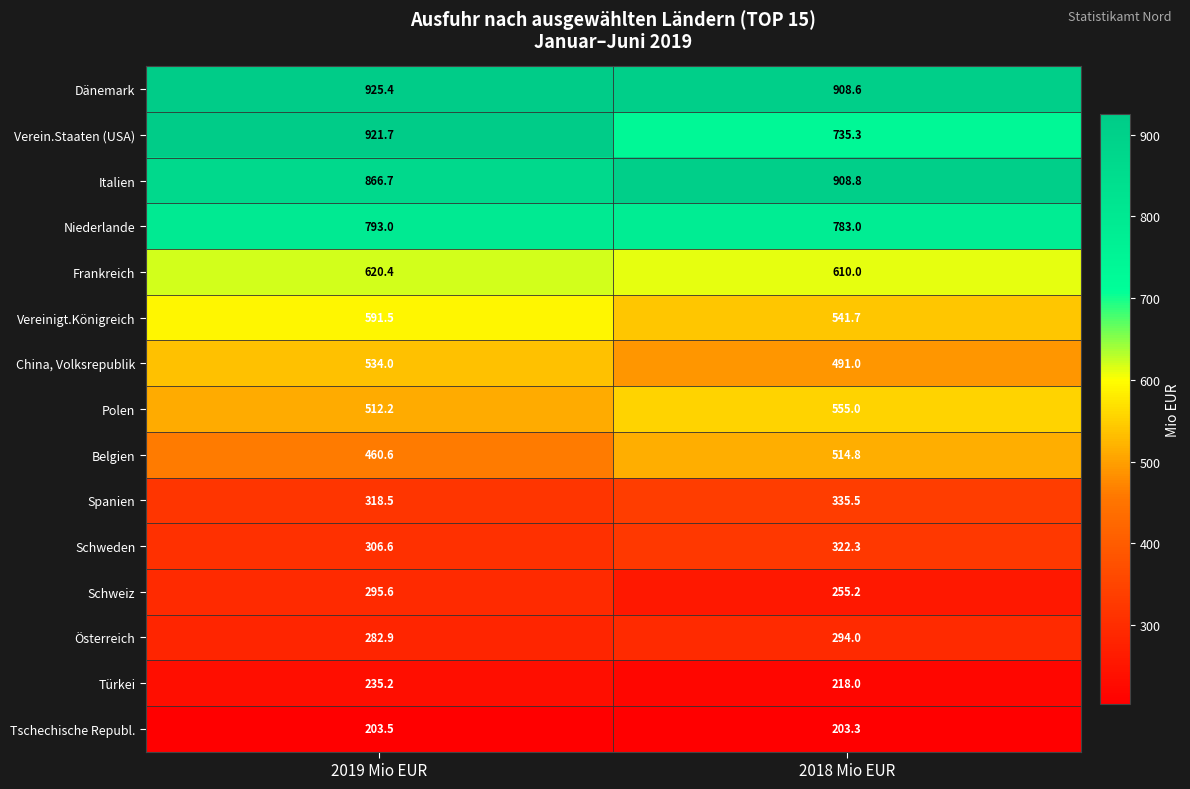

Rank the series by their maximum value, from lowest to highest.

Tschechische Republ., Türkei, Österreich, Schweiz, Schweden, Spanien, Belgien, China, Volksrepublik, Polen, Vereinigt.Königreich, Frankreich, Niederlande, Italien, Verein.Staaten (USA), Dänemark